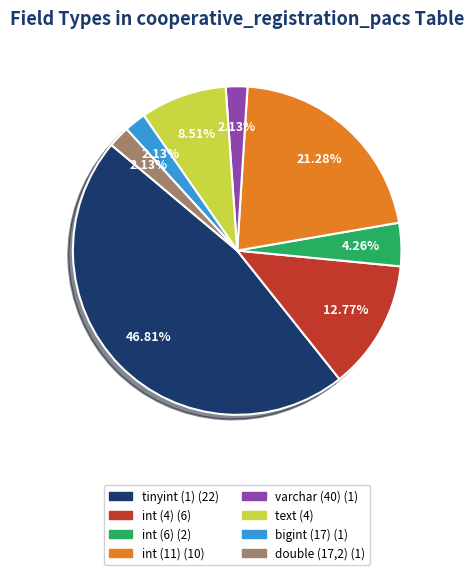

What percentage is NOT represented by text?

91.5%